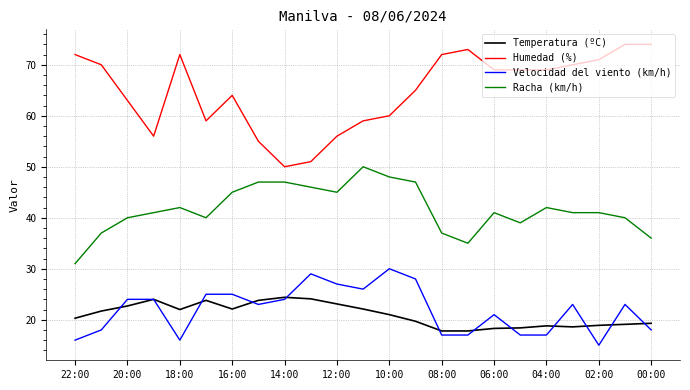

What is the maximum value for Velocidad del viento (km/h)?

30.0